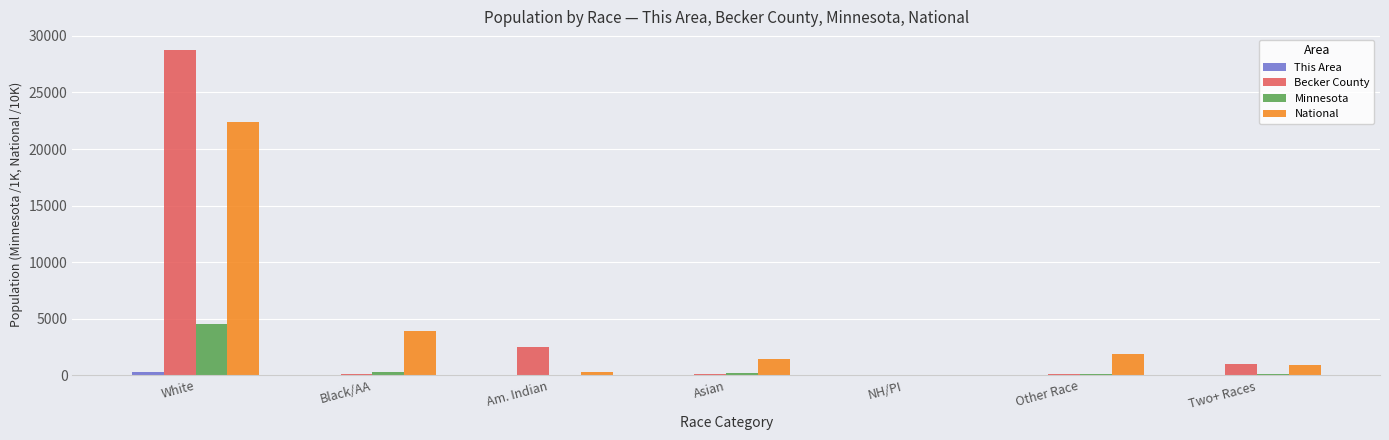

Between Am. Indian and Two+ Races, which series saw the biggest shift?

Becker County